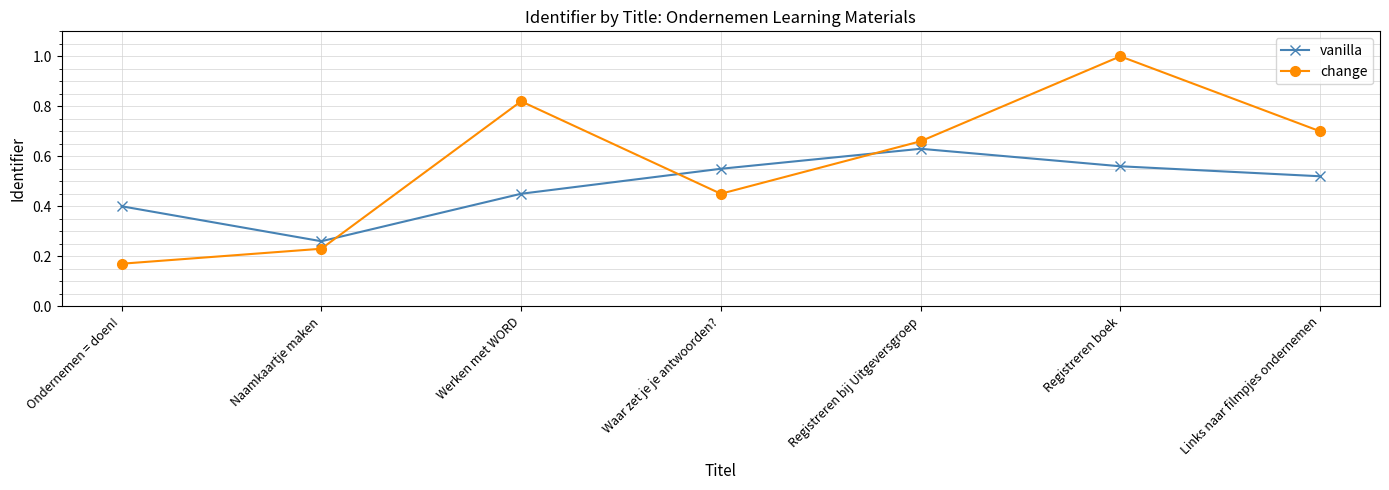

What is the difference between the change values at Werken met WORD and Links naar filmpjes ondernemen?

0.1